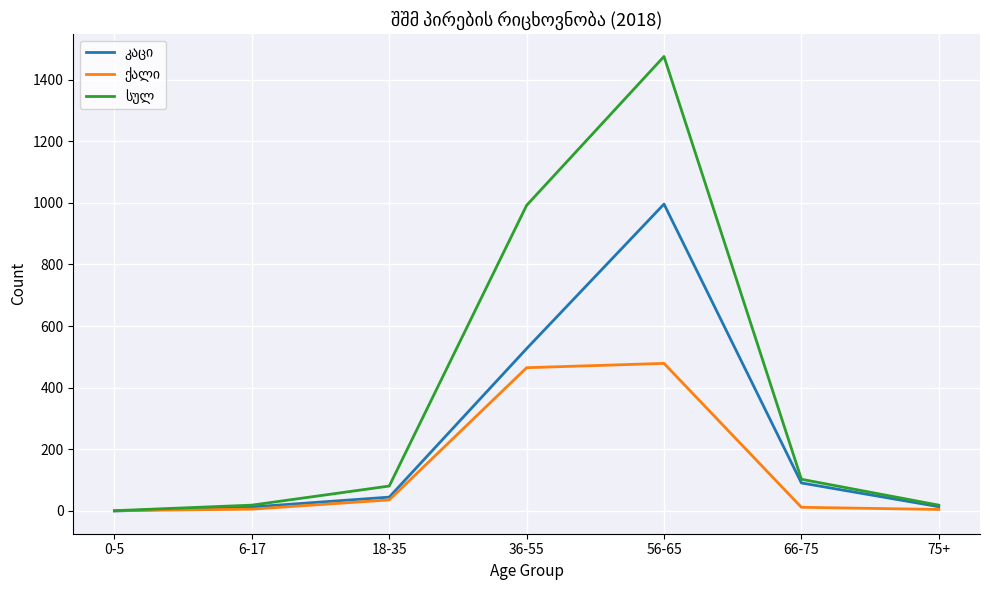

At which category does the chart reach its peak across all series?

56-65